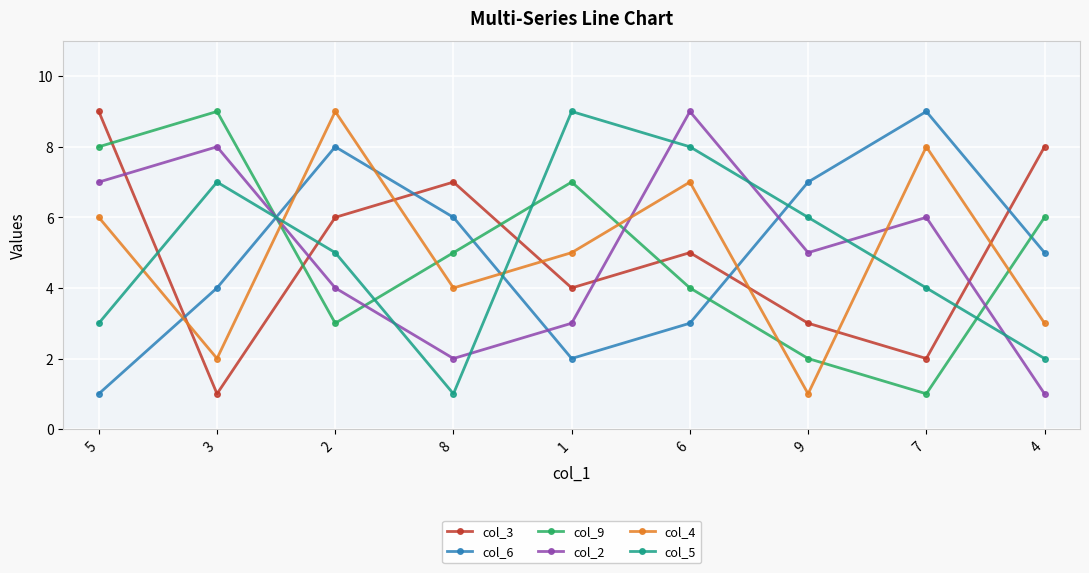

Does the chart display data point markers on the line(s)?

Yes